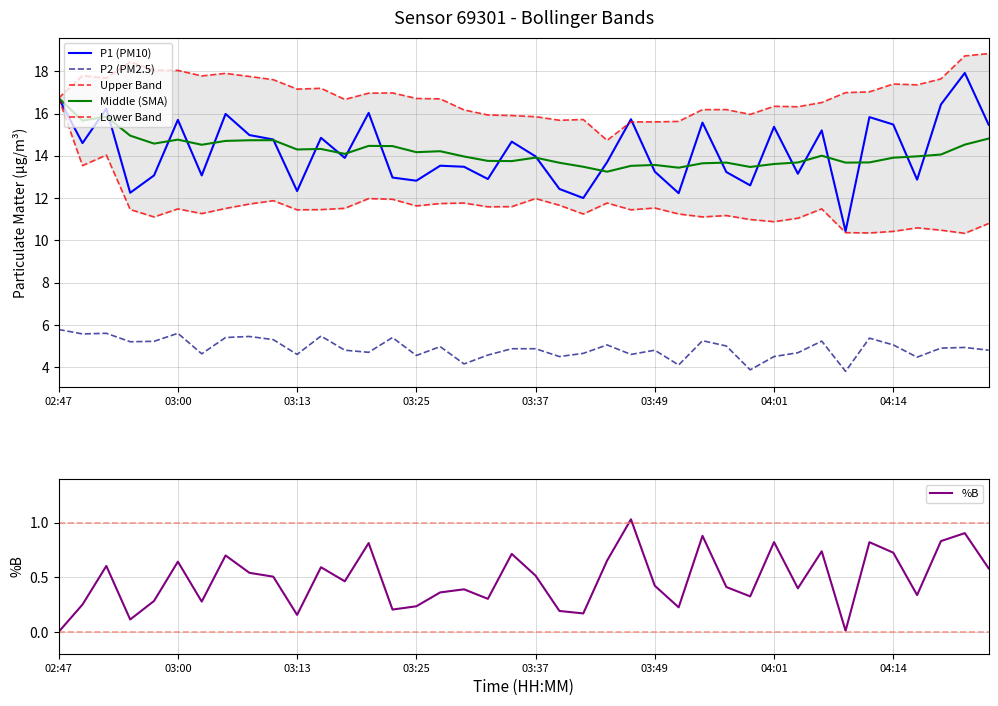

True or false: P1 (PM10) and P2 (PM2.5) cross at least once.

False